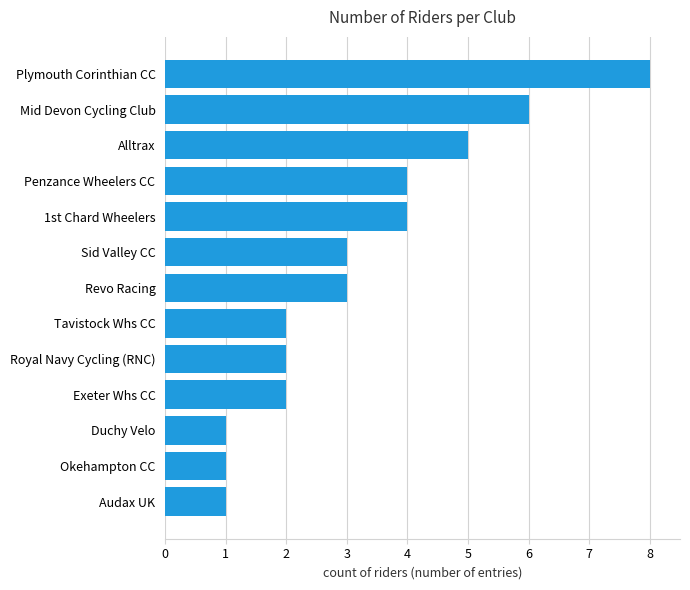

Approximately how many times larger is the value at 1st Chard Wheelers compared to Mid Devon Cycling Club?

0.7